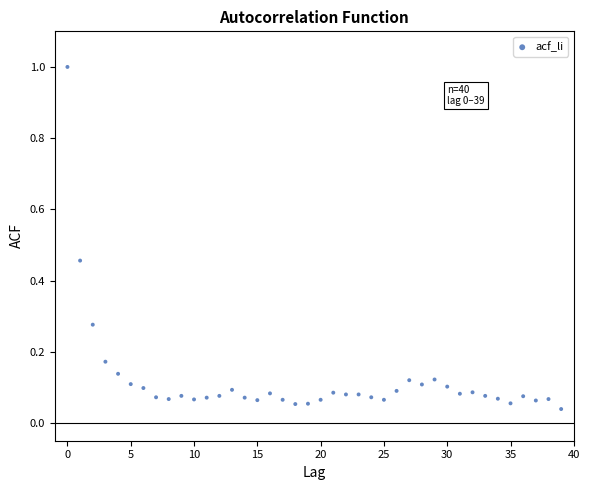

What is the range of Y values (max minus min)?

1.0